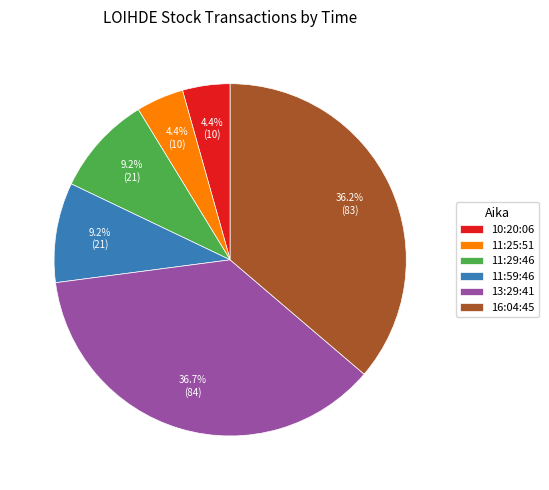

Is it true that 16:04:45 is 36% of the pie?

True